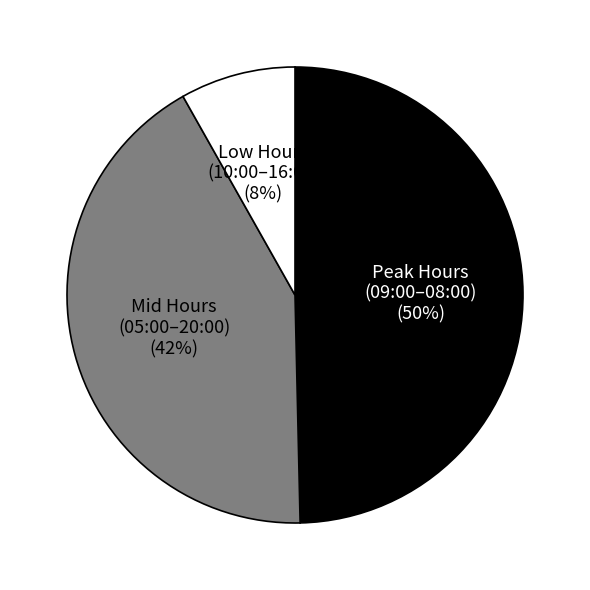

Is there any slice that represents more than half of the pie?

No